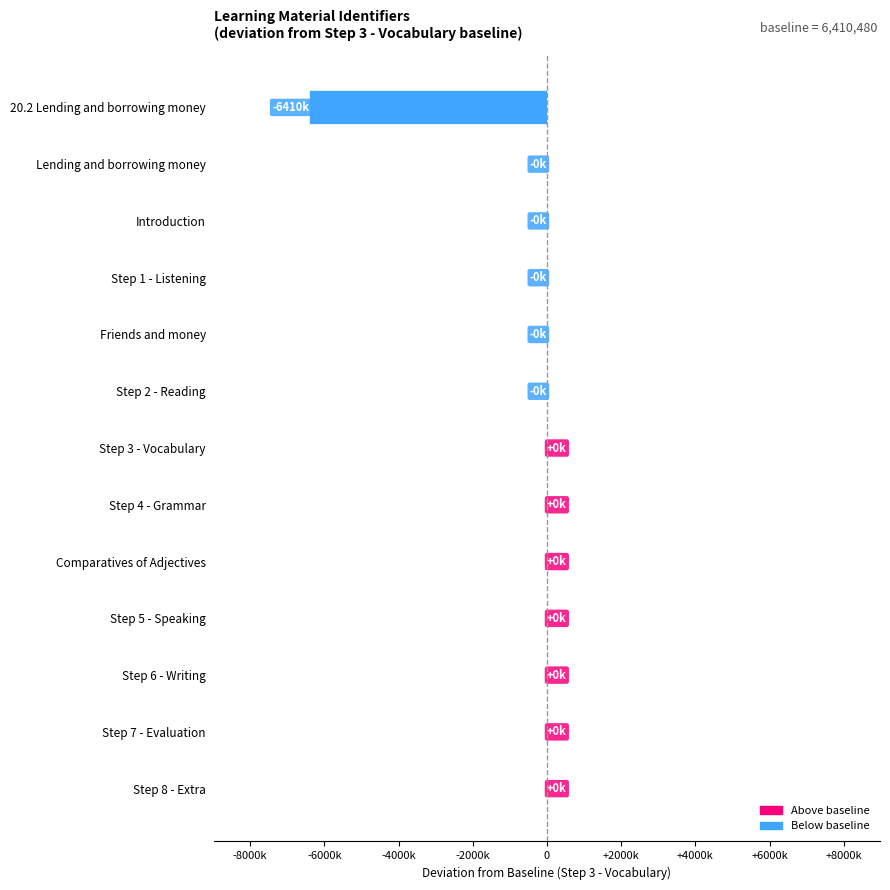

The value at 20.2 Lending and borrowing money is -6410480. True or false?

True